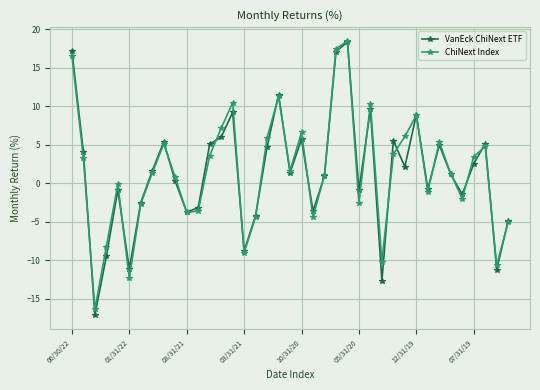

True or false: ChiNext Index has more than 2 interior local peaks.

True